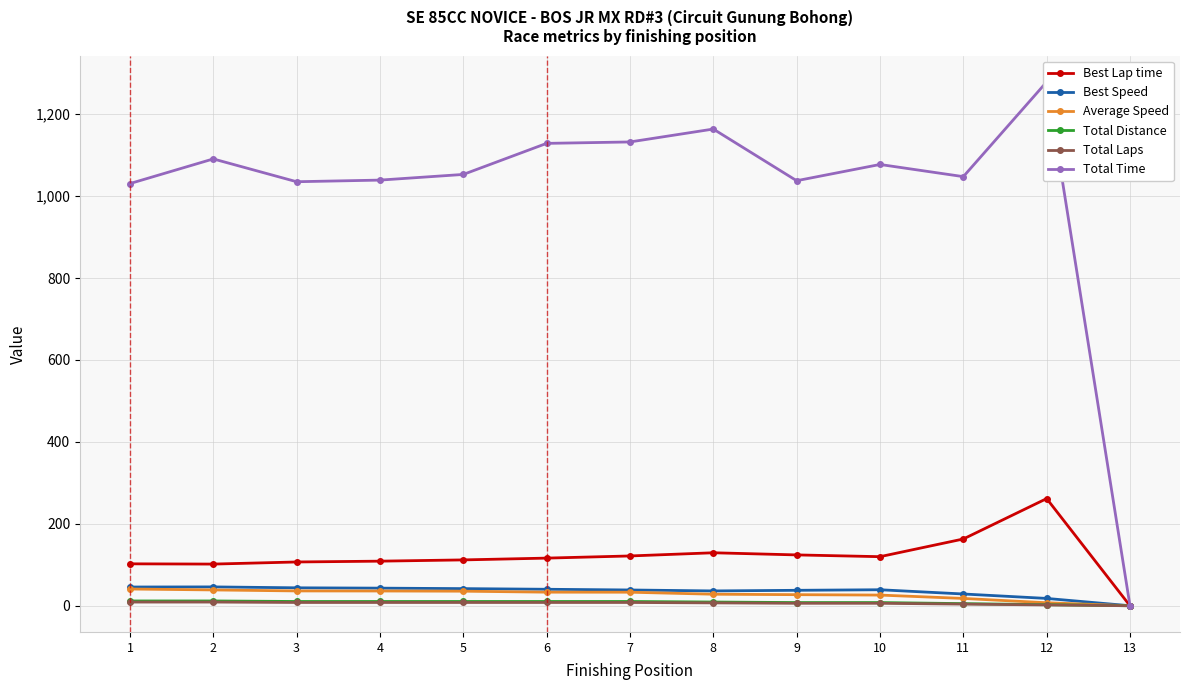

What is the difference between the Best Speed values at 3 and 7?

5.3